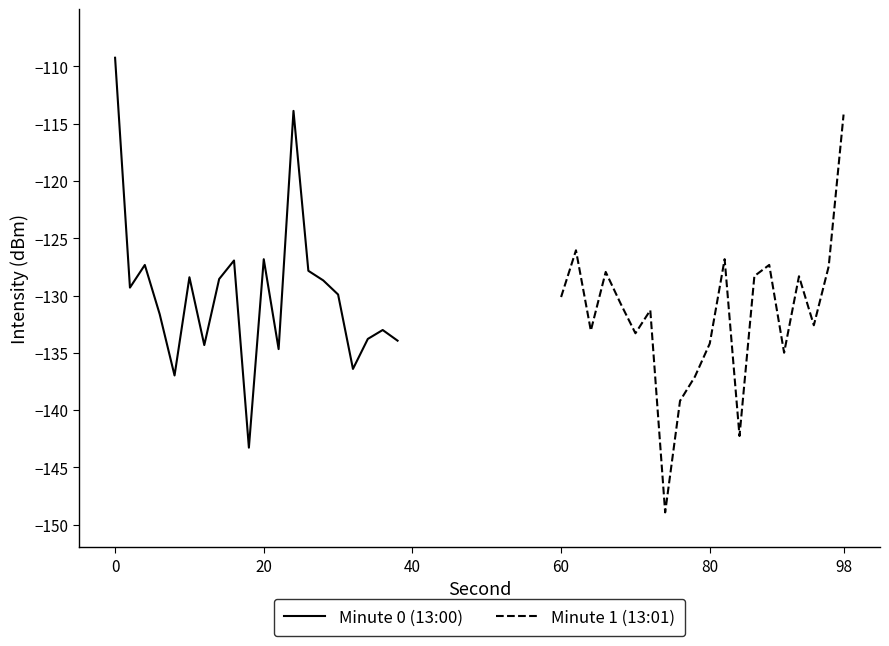

True or false: Minute 0 (13:00) has a value of -126.8 at 20.

True